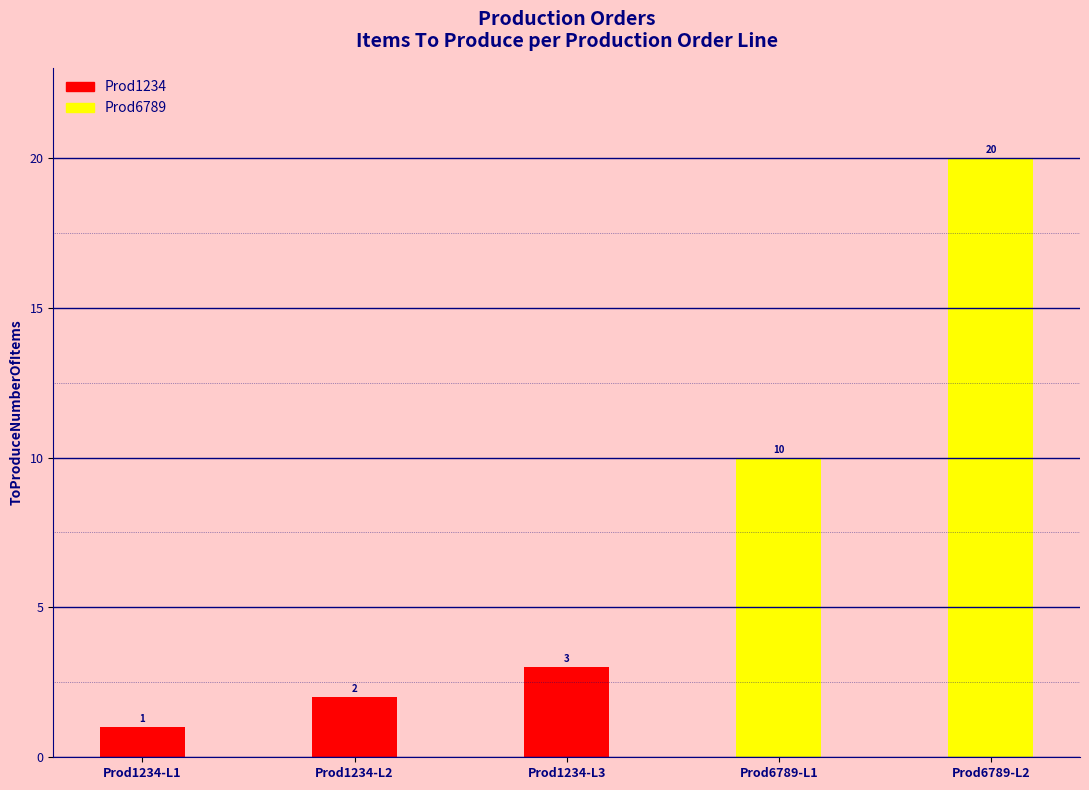

Which category has the highest value across all series?

Prod6789-L2